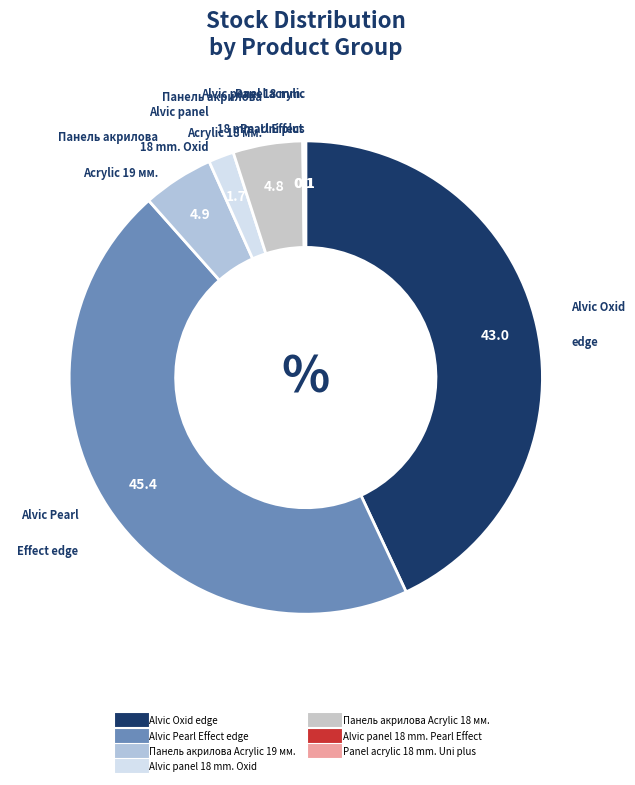

How many slices are in this pie chart?

7